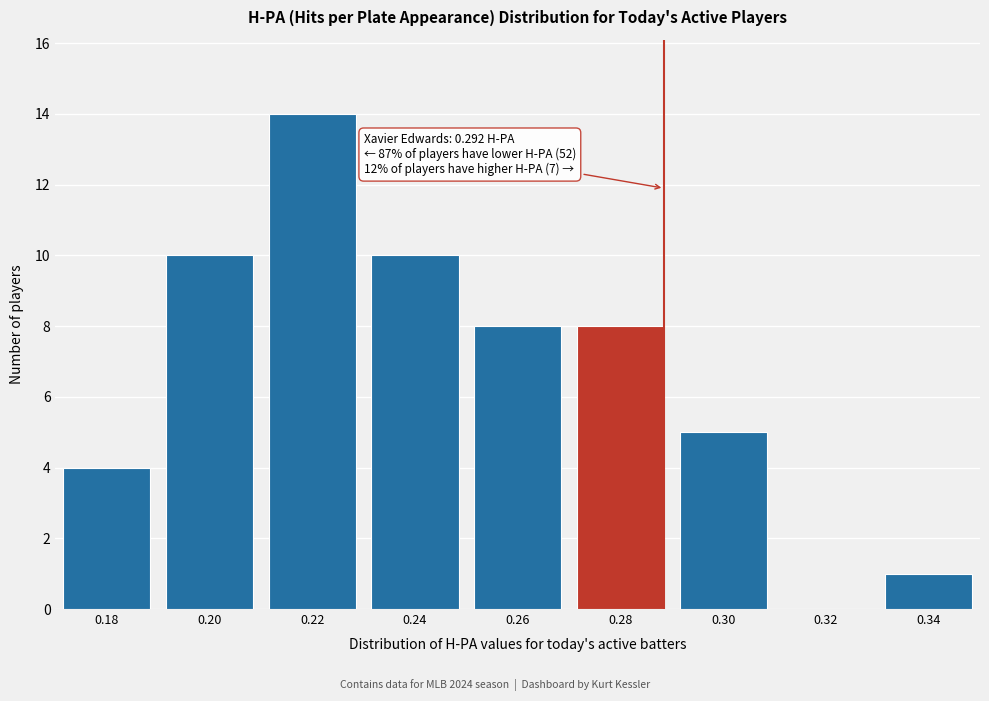

Reading left to right, list all the values displayed in this chart.

0.18=4	0.20=10	0.22=14	0.24=10	0.26=8	0.28=8	0.30=5	0.32=0	0.34=1